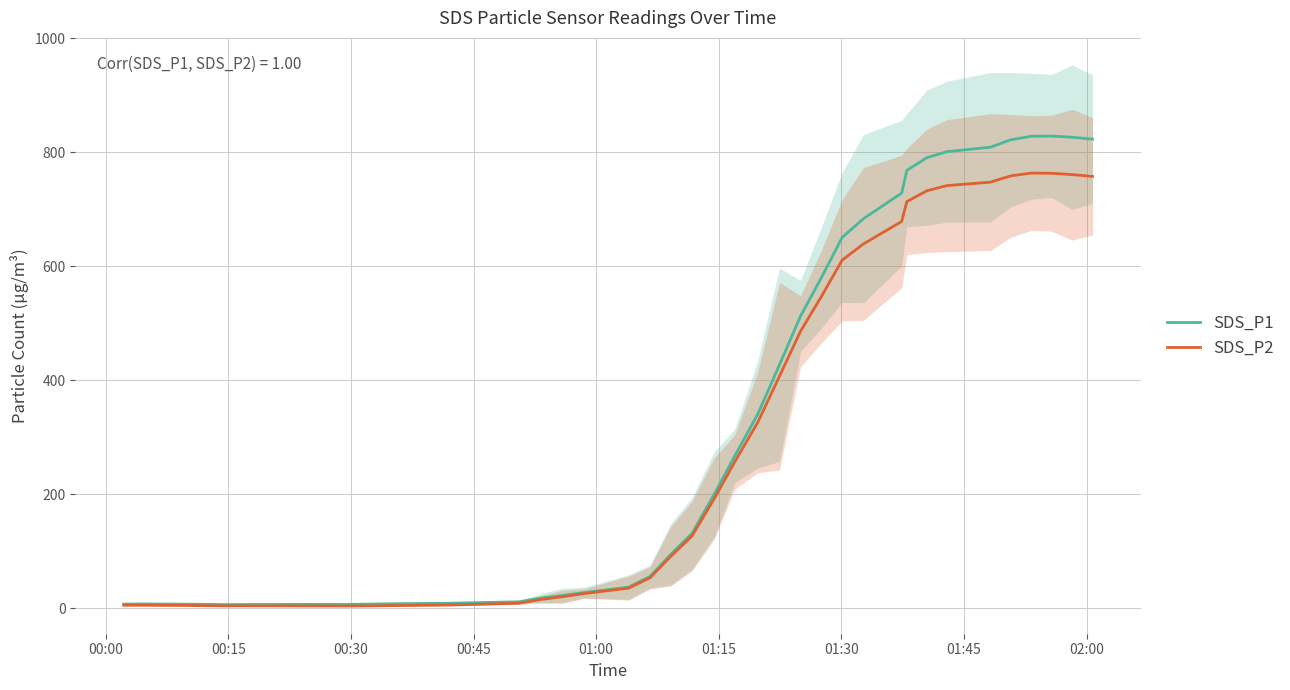

What is the value of the SDS_P2 point at the 36th from the left?

763.5